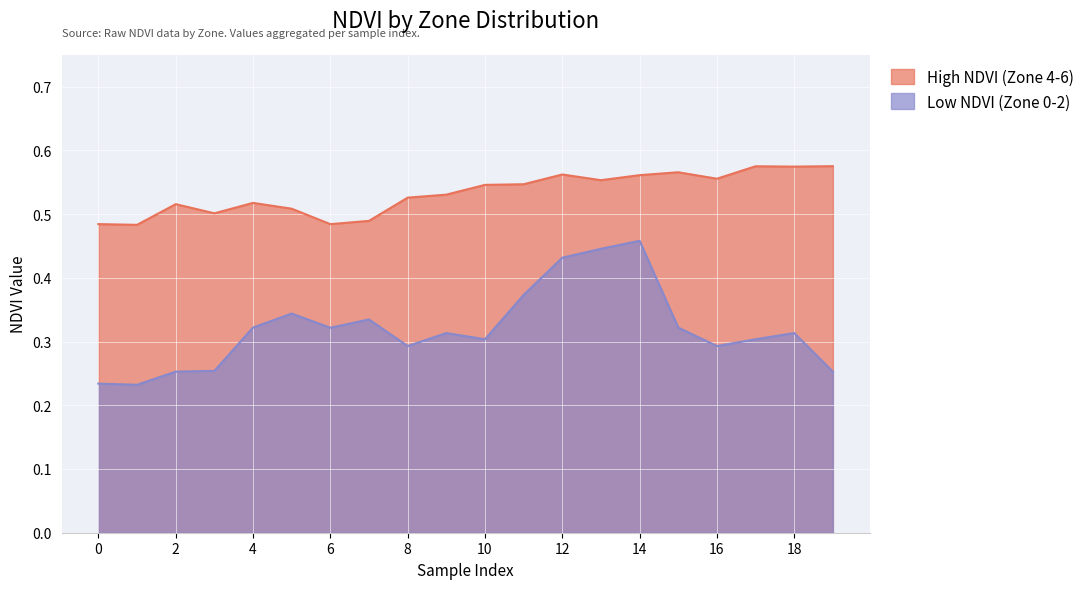

Which series has the largest range (max minus min)?

Low NDVI (Zone 0-2)